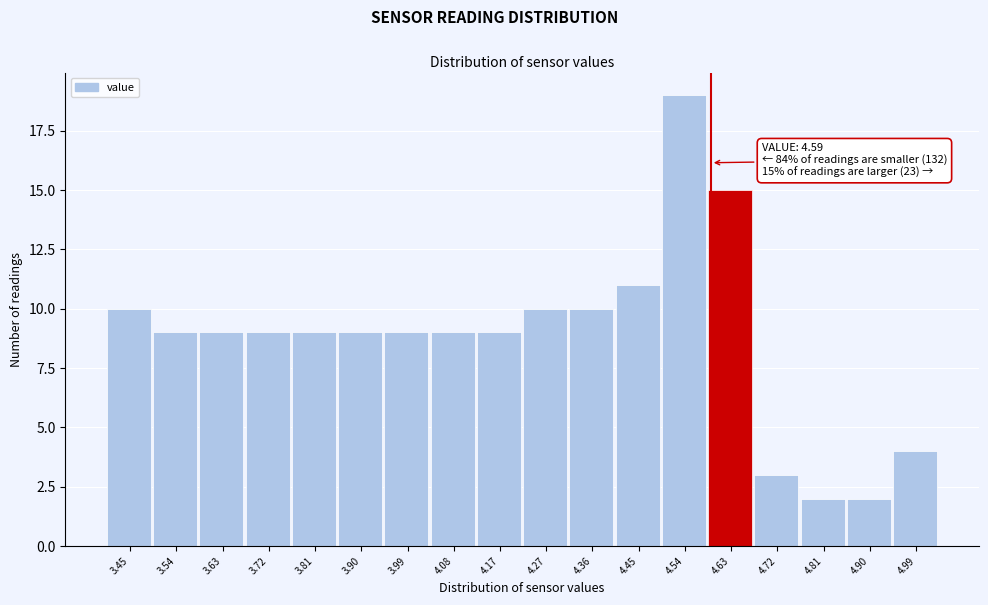

Over which range of the x-axis is the bar tallest?

4.49 to 4.58